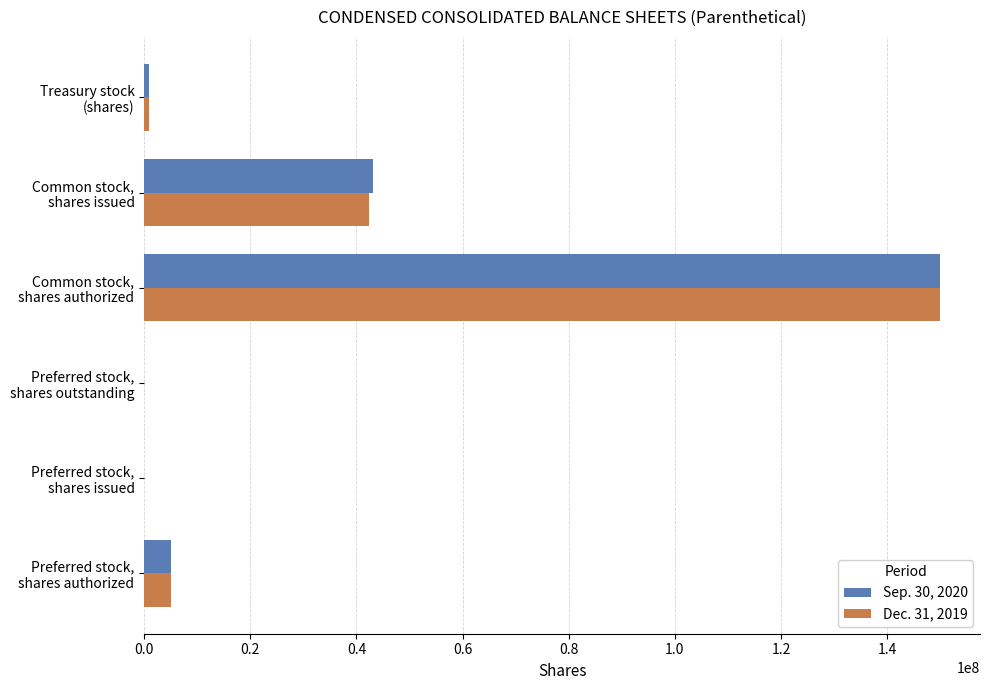

What is the average value of the Sep. 30, 2020 series?

33175333